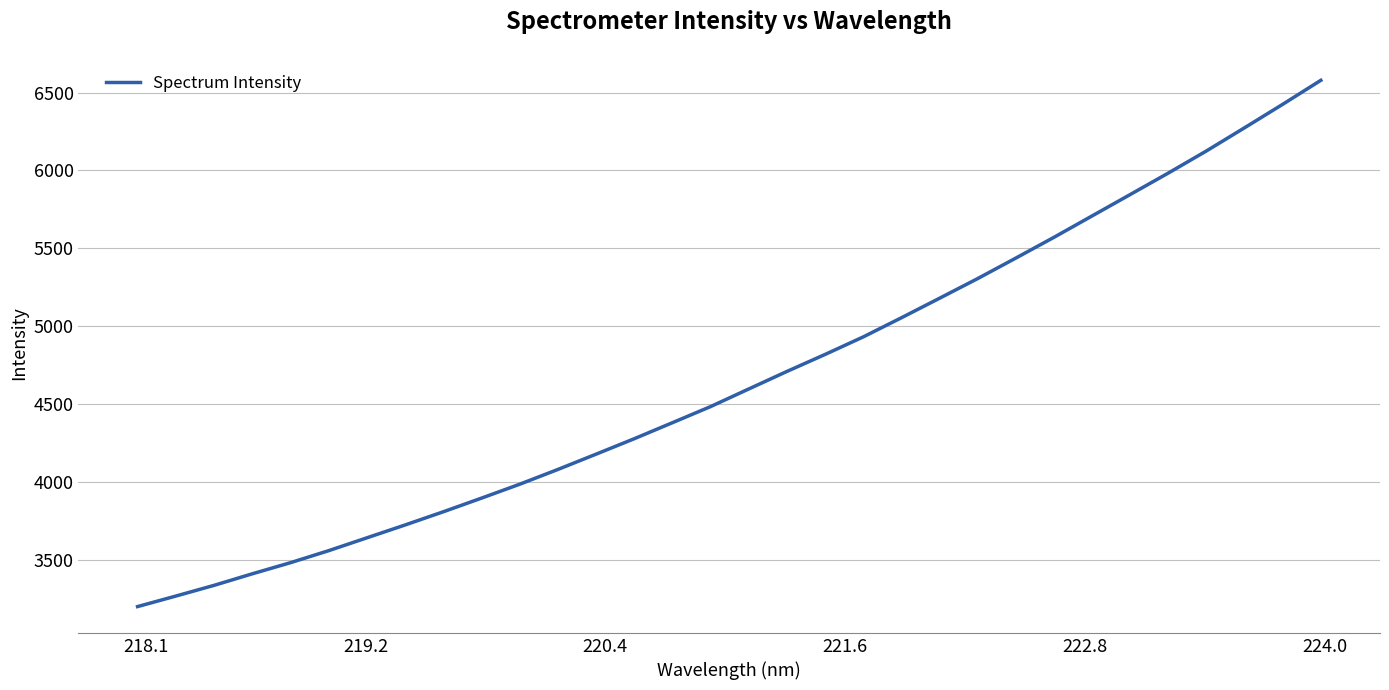

How many lines are shown in the chart?

1